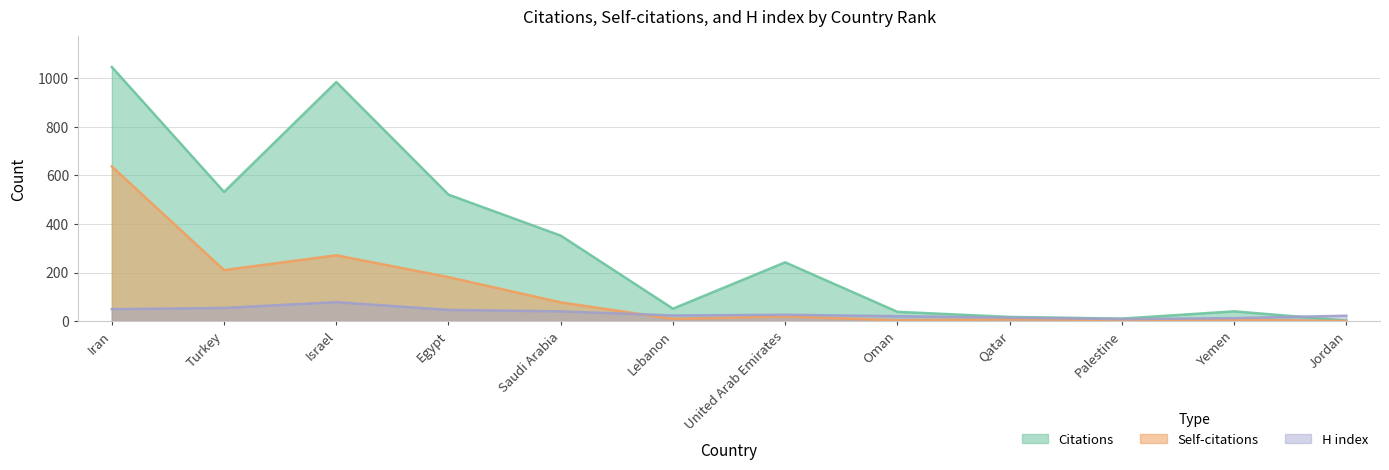

What is the difference between the H index values at Israel and Yemen?

66